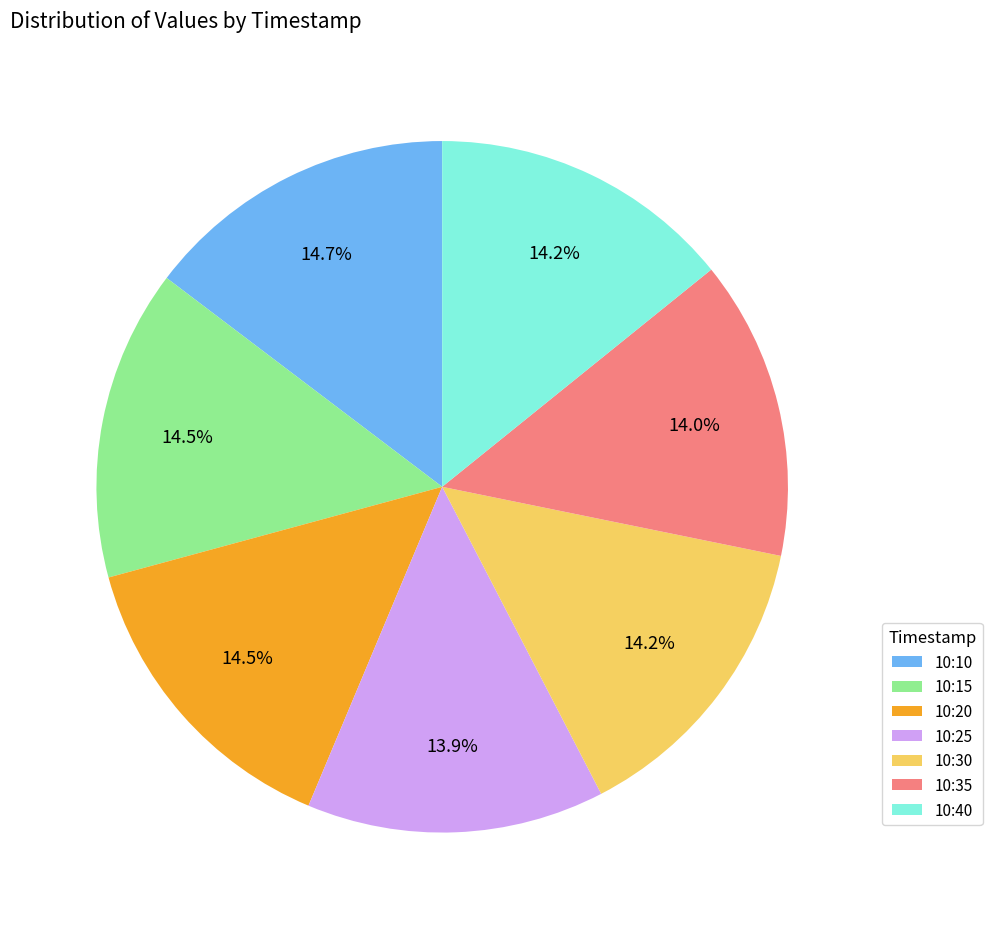

Does 10:25 represent more than half of the total?

No